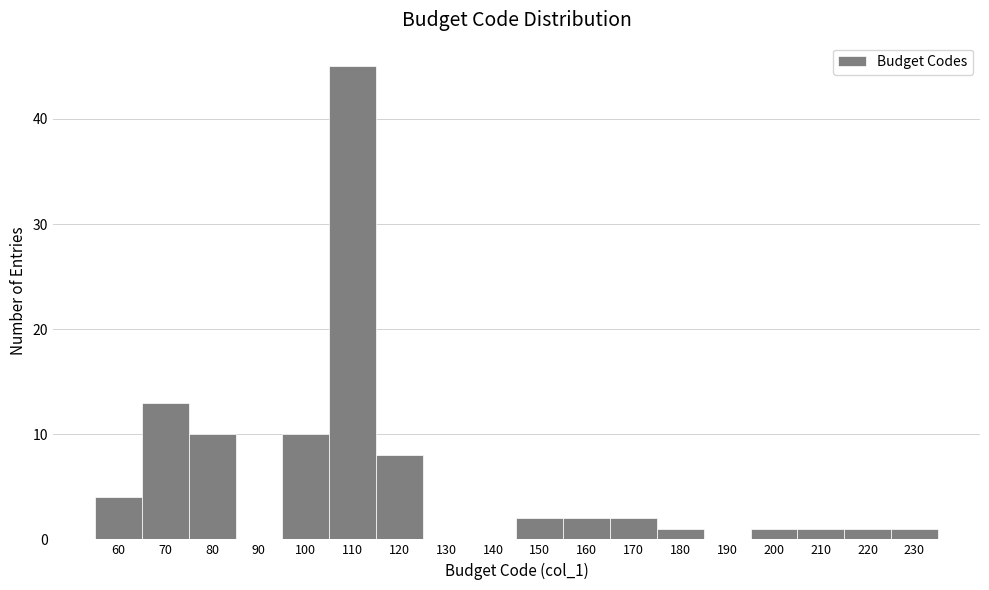

Reading left to right, extract all data points from this chart.

60=4	70=13	80=10	90=0	100=10	110=45	120=8	130=0	140=0	150=2	160=2	170=2	180=1	190=0	200=1	210=1	220=1	230=1